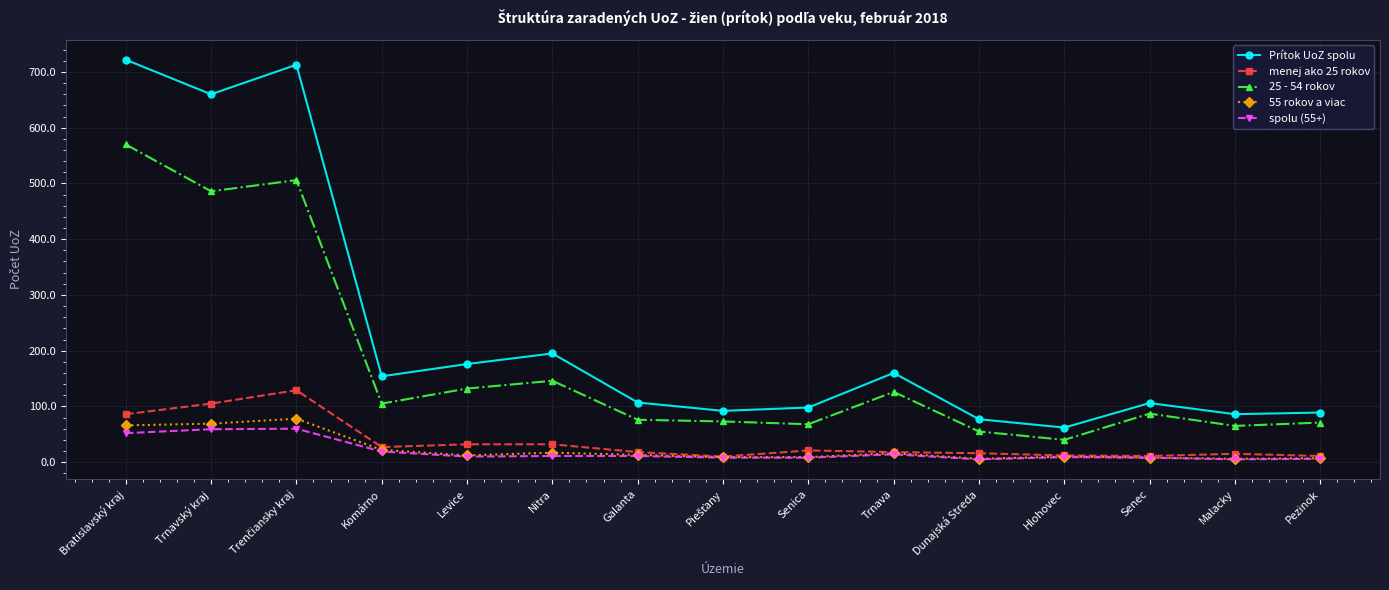

Between Nitra and Hlohovec, which series saw the biggest shift?

Prítok UoZ spolu